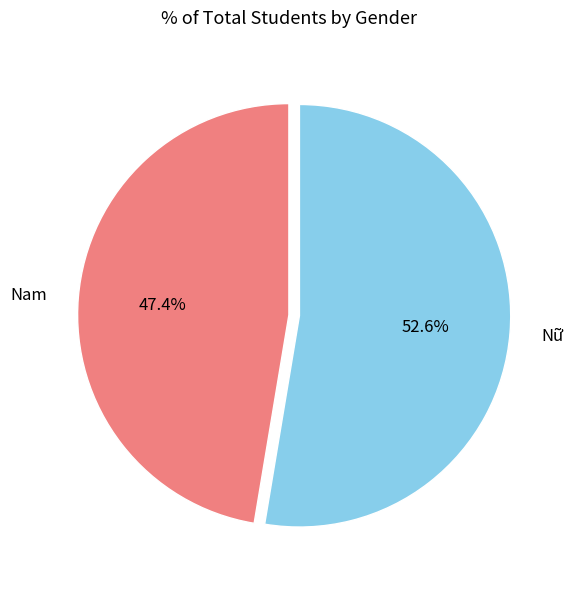

Does Nam represent more than half of the total?

No